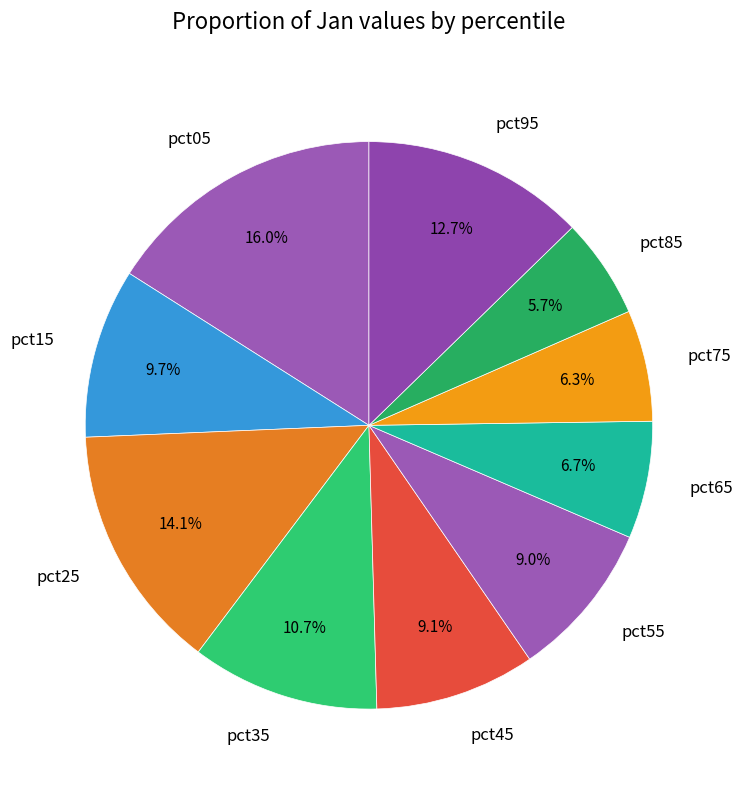

Do pct15 and pct85 together represent more than half of the pie?

No